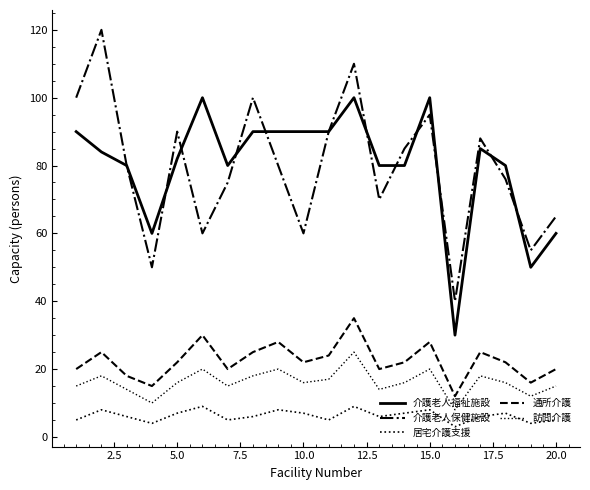

True or false: 介護老人保健施設 and 訪問介護 cross at least once.

False